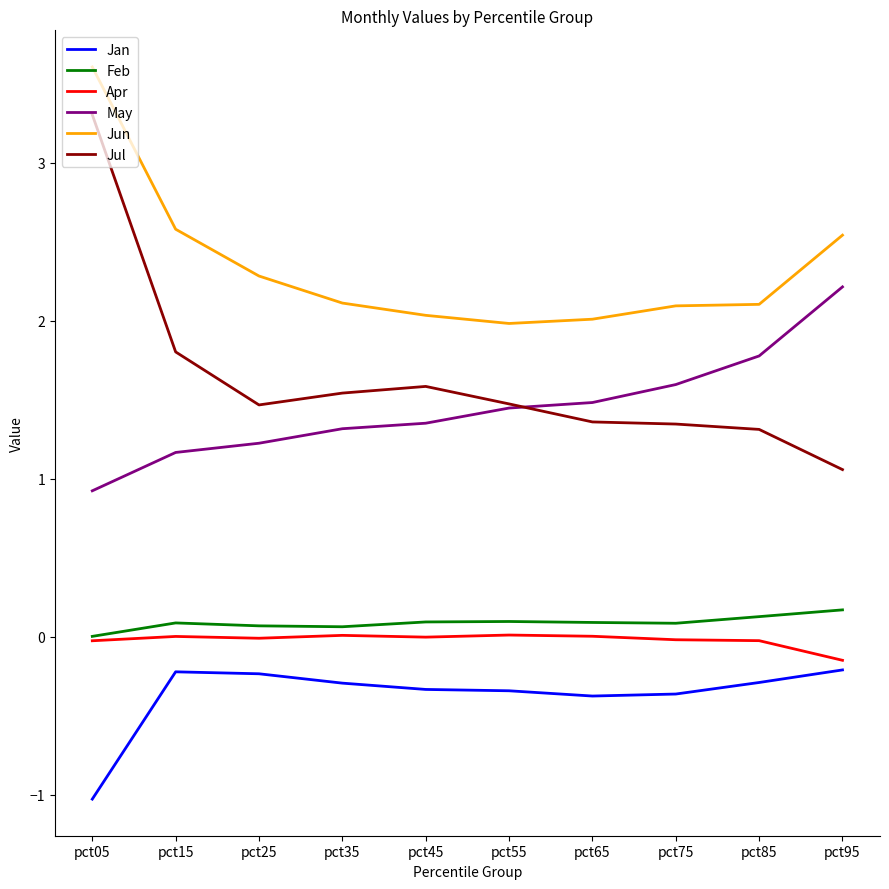

In Apr, how many points are lower than both neighbors (excluding endpoints)?

2